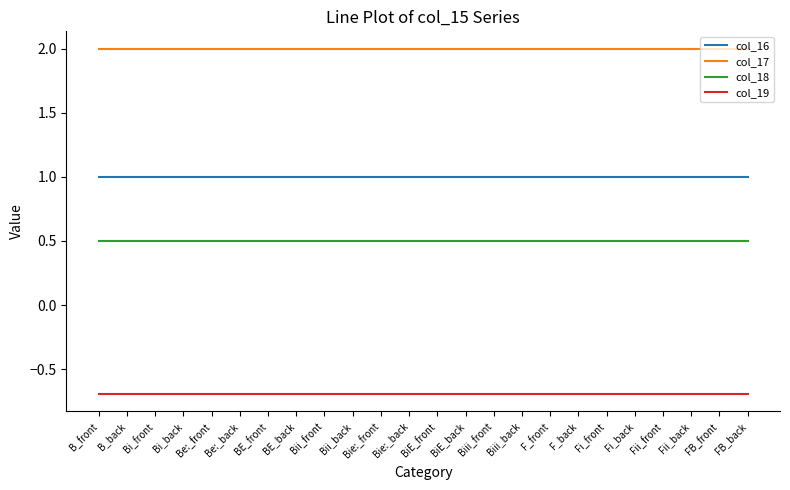

The value of col_17 at Bie:_front is 1.1. True or false?

False